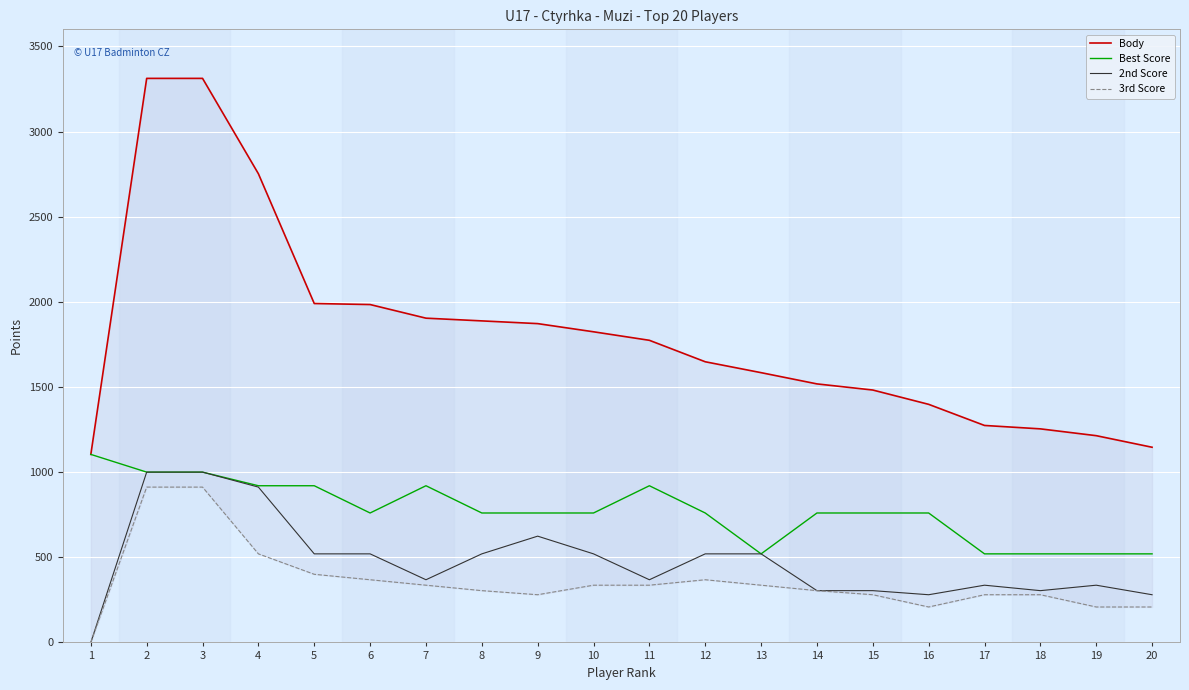

True or false: Body has more than 1 points higher than both neighbors.

False